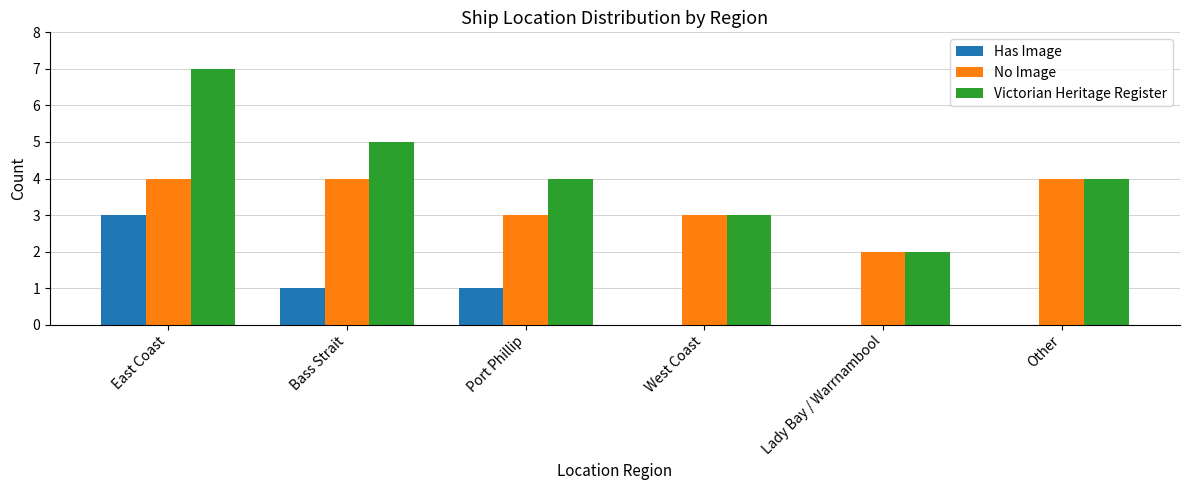

Which series changed the most between Port Phillip and Lady Bay / Warrnambool?

Victorian Heritage Register